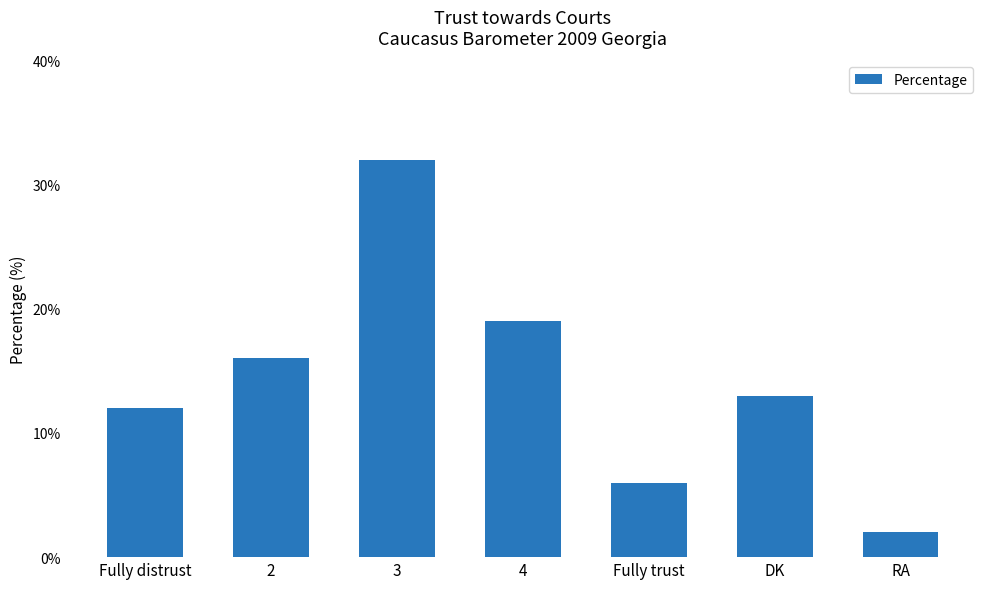

Between 4 and Fully trust, which is larger?

4